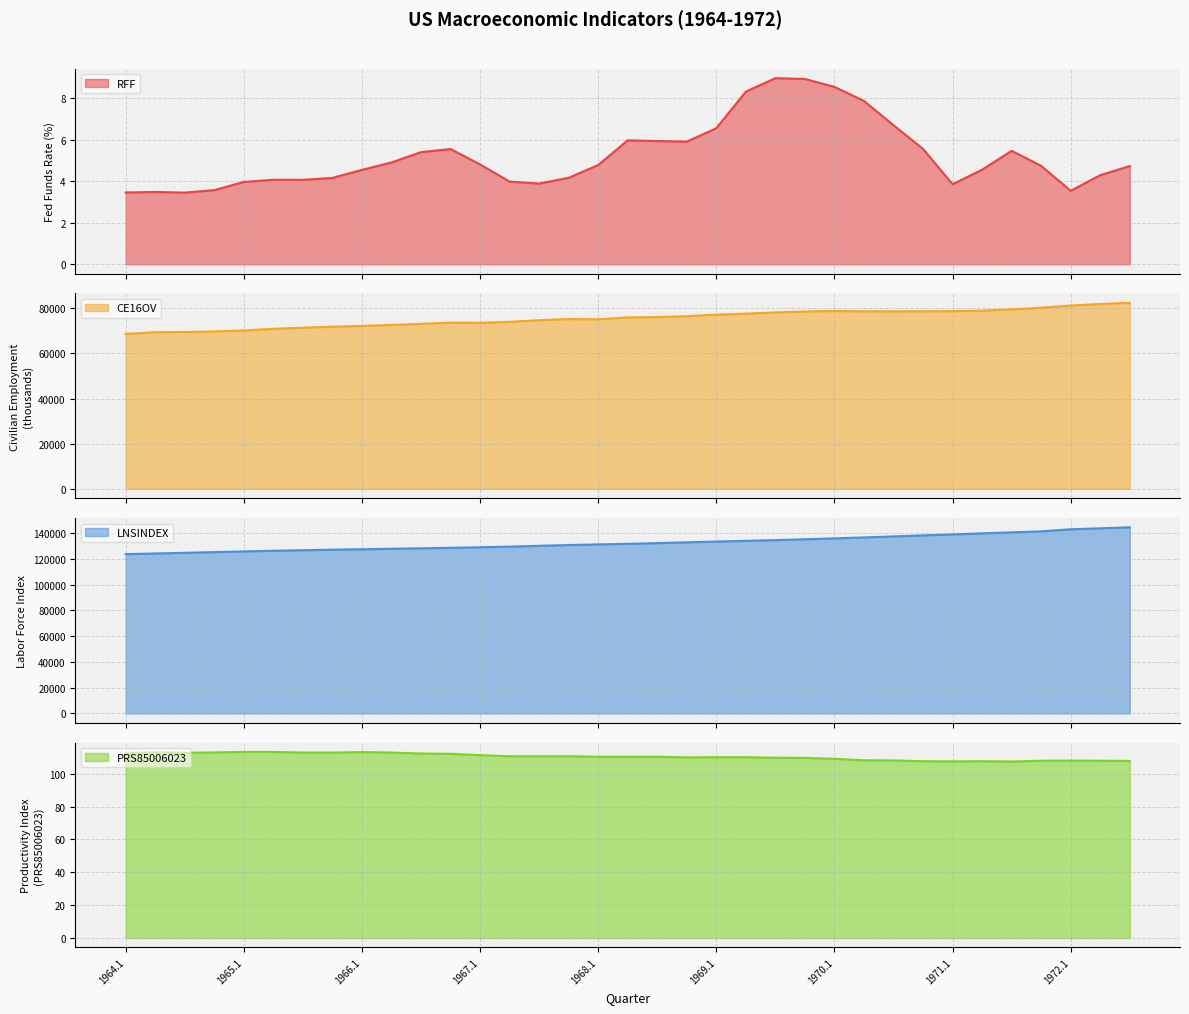

Is it true that PRS85006023 equals 109.6 at 1969.4?

True